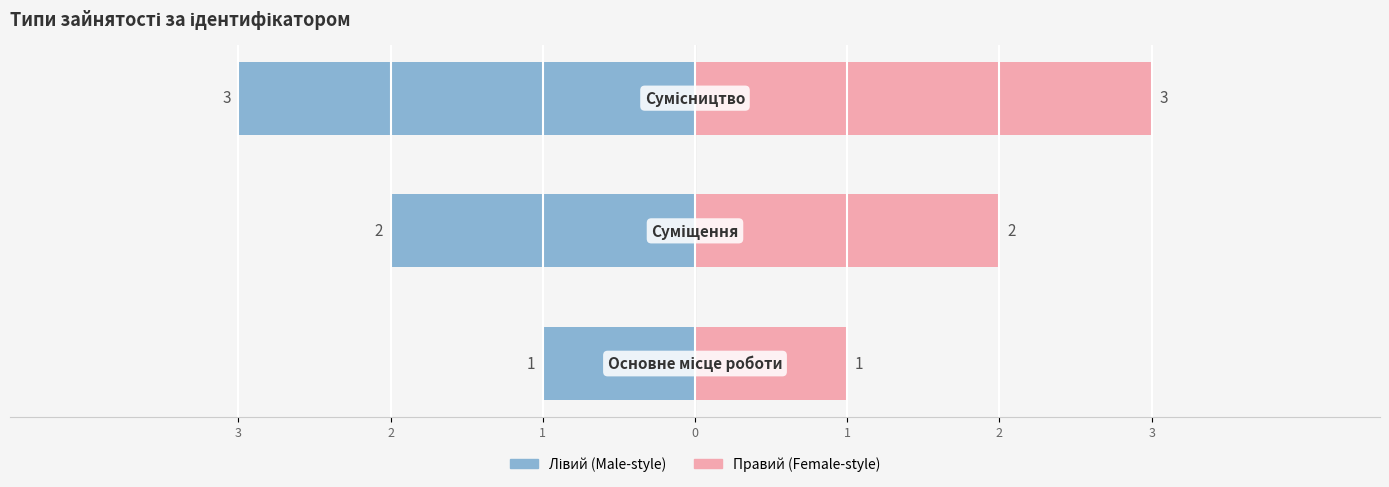

Approximately how many times larger is the value at Суміщення compared to Основне місце роботи?

2.0